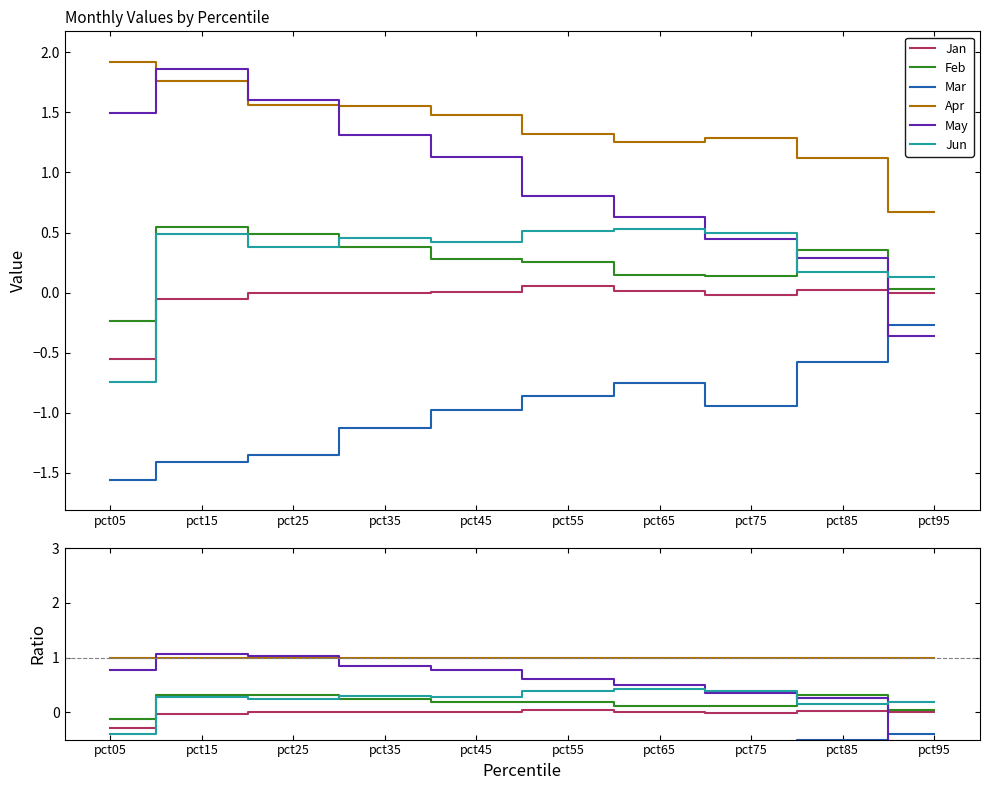

At which category does Jun reach its first local valley?

pct25